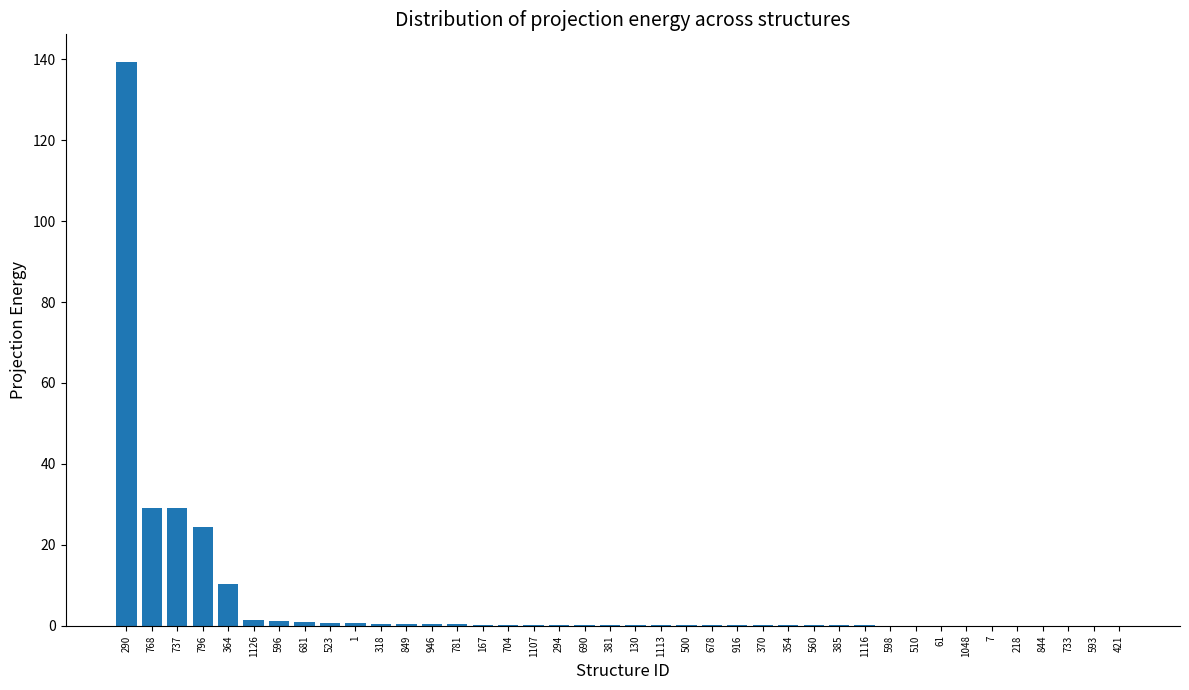

Which label corresponds to the largest value in the chart?

290